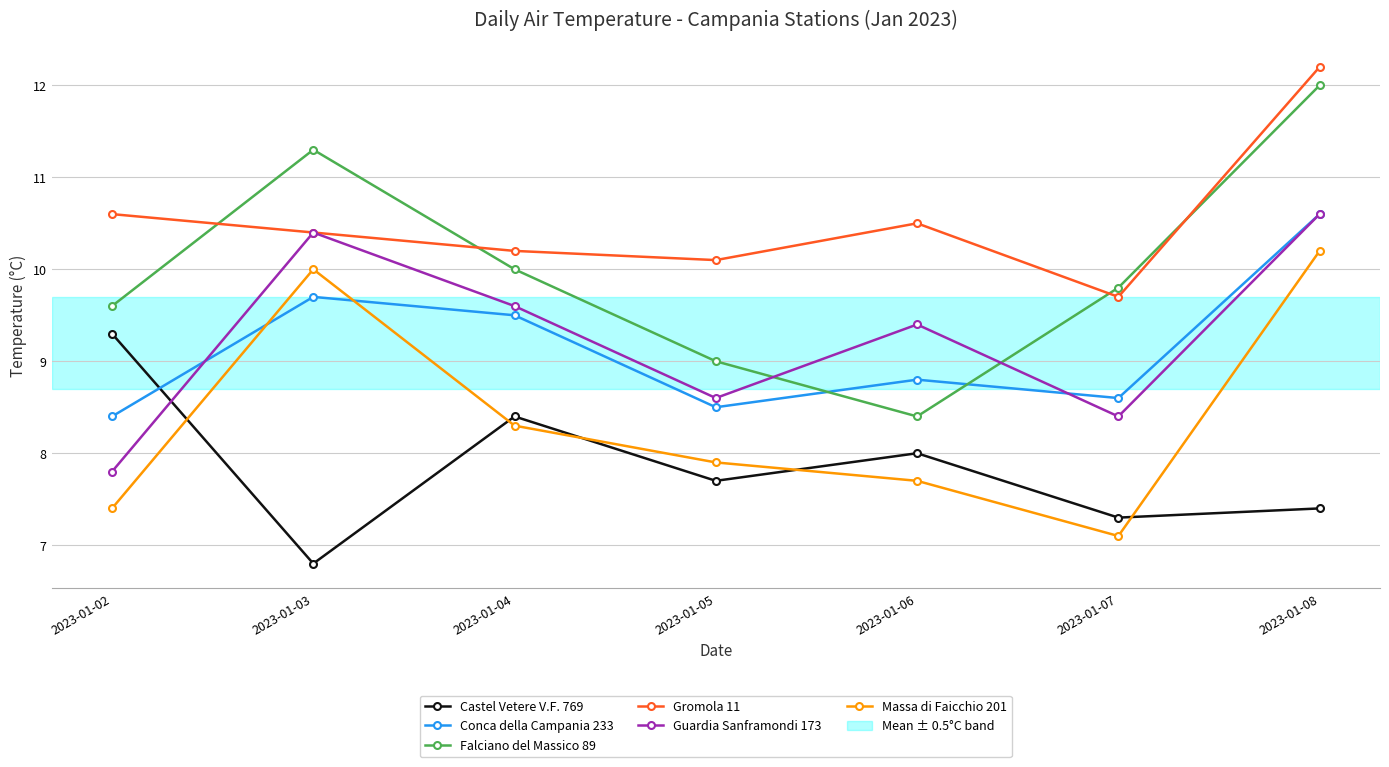

True or false: Massa di Faicchio 201 has more than 0 points higher than both neighbors.

True